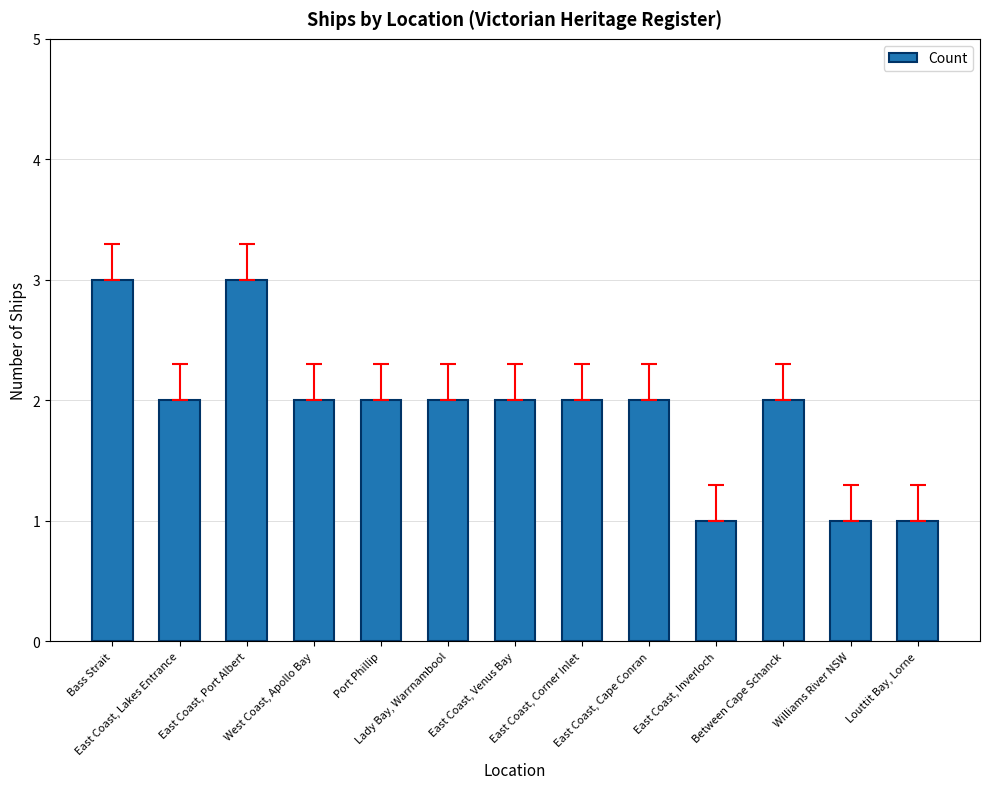

What is the smallest value displayed?

1